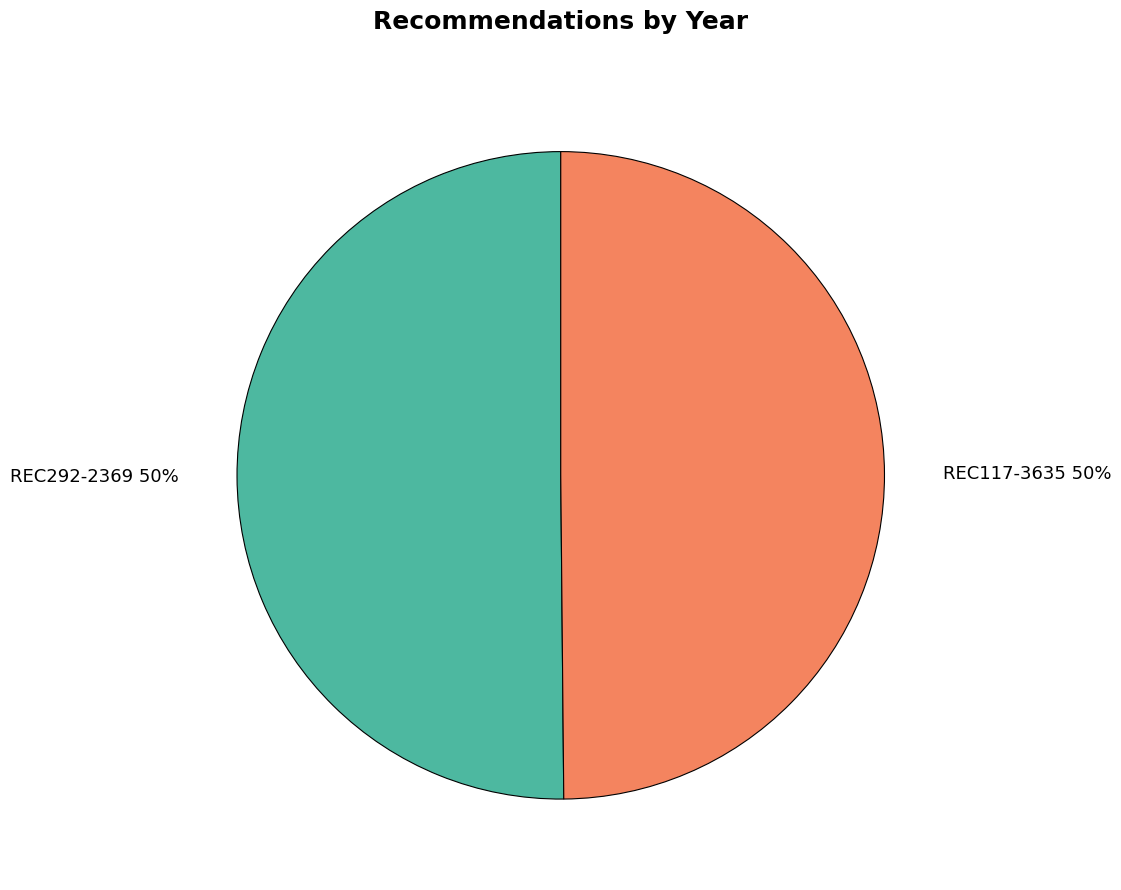

Do REC292-2369 and REC117-3635 together represent more than half of the pie?

Yes